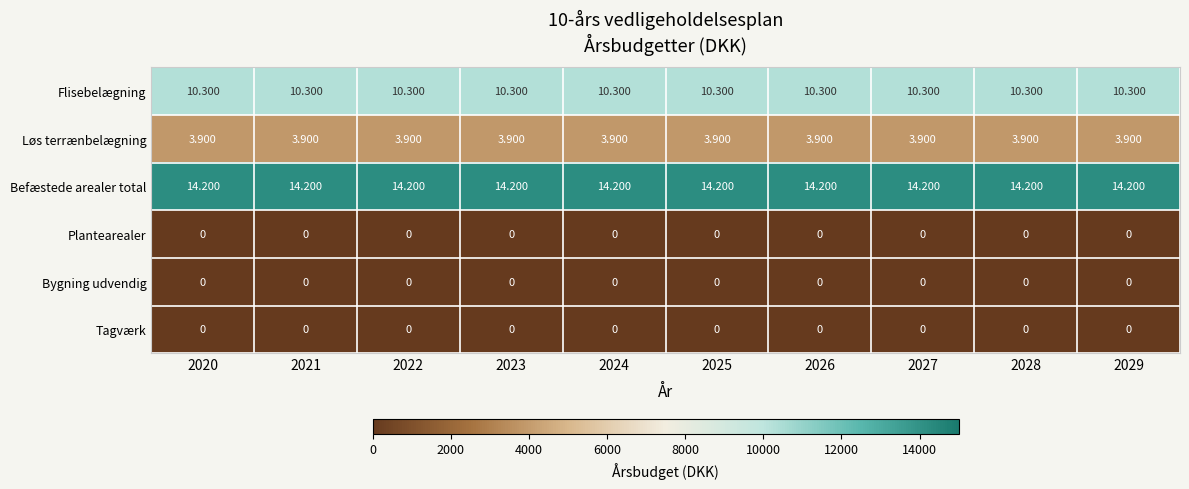

What is the total value across all series at 2021?

28400